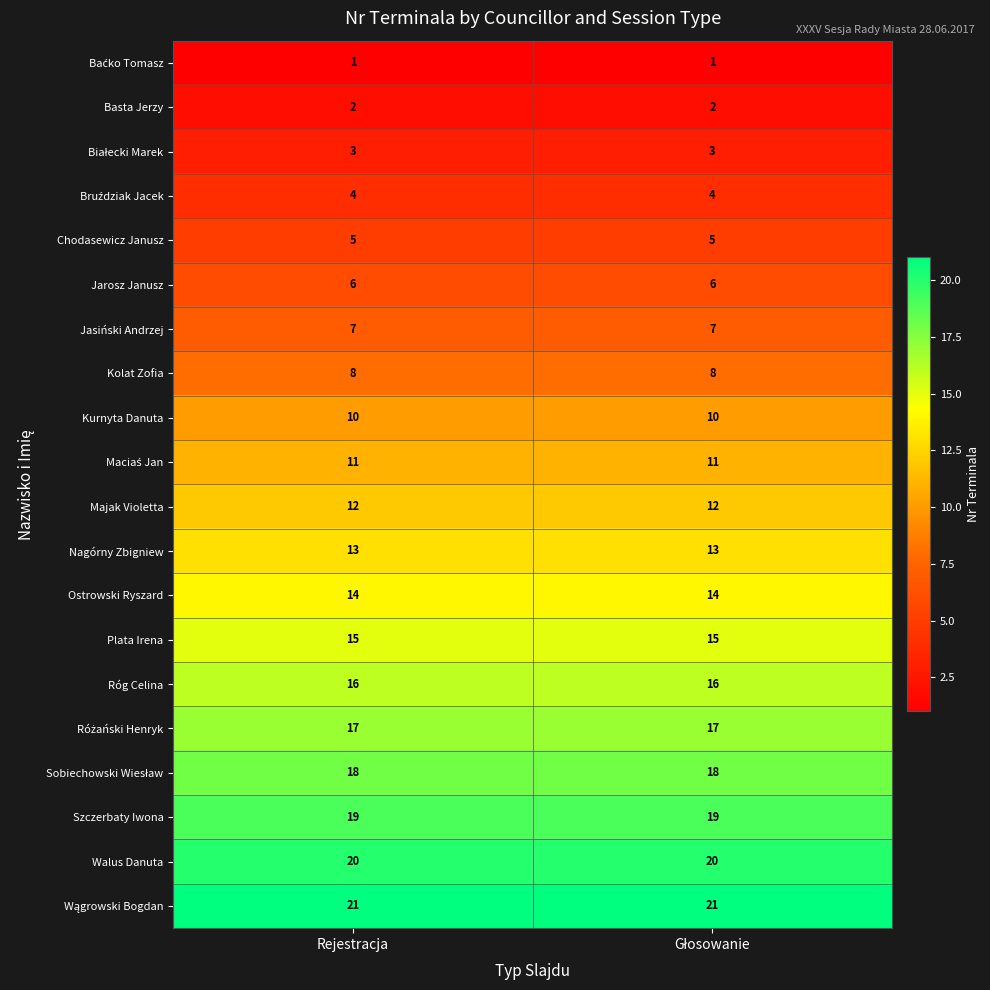

What is the average value of the Kolat Zofia series?

8